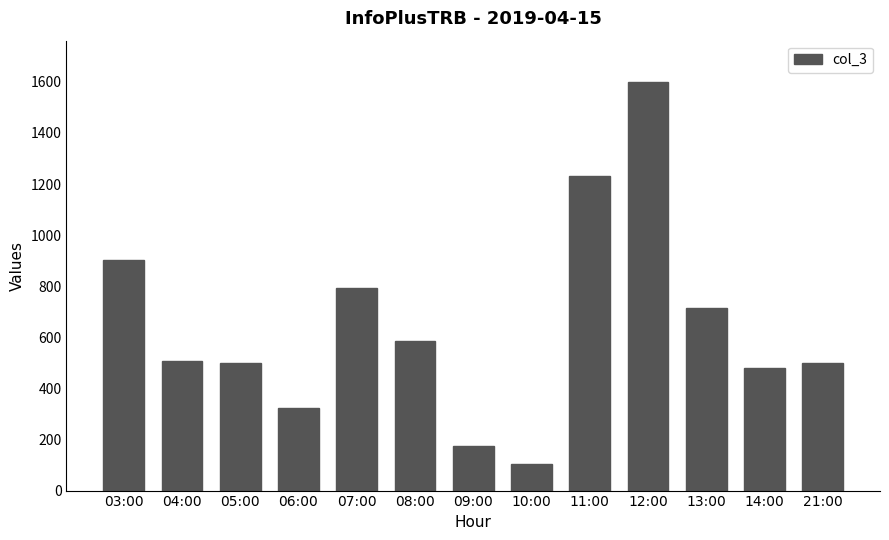

True or false: the data shows 1303 at 07:00.

False